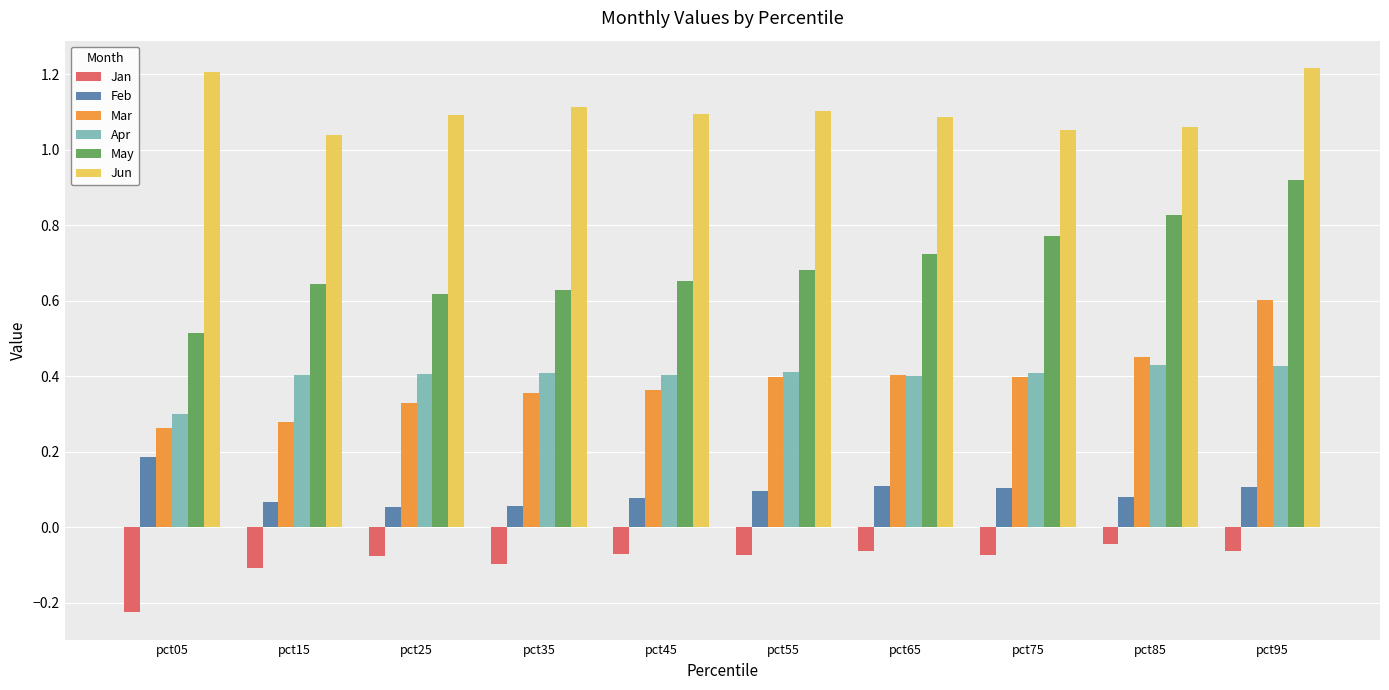

At how many categories does at least one series exceed 0?

10